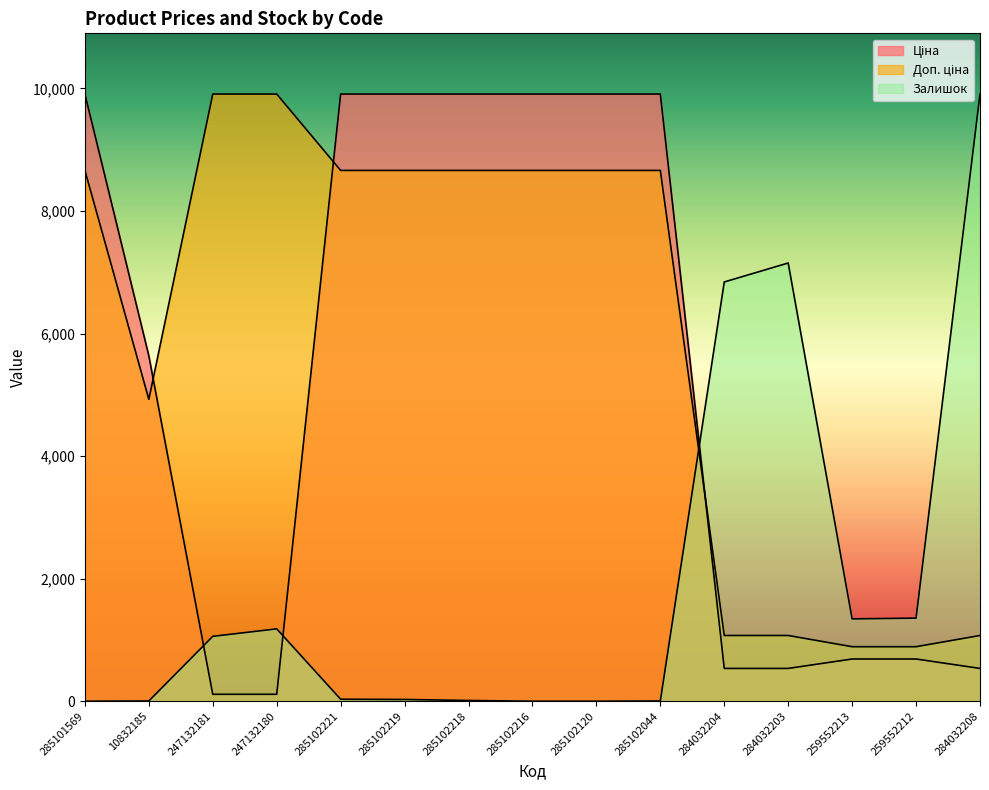

Rank the series at 285102044 from highest to lowest value.

Ціна, Доп. ціна, Залишок